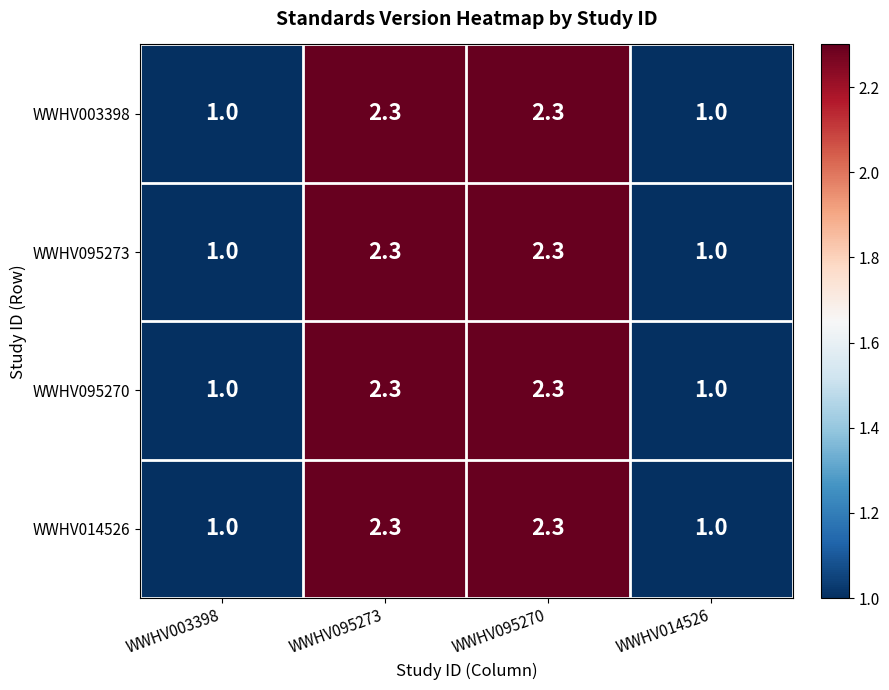

Reading right to left, what are all the values shown in this chart?

WWHV003398: WWHV014526=1.0	WWHV095270=2.3	WWHV095273=2.3	WWHV003398=1.0
WWHV095273: WWHV014526=1.0	WWHV095270=2.3	WWHV095273=2.3	WWHV003398=1.0
WWHV095270: WWHV014526=1.0	WWHV095270=2.3	WWHV095273=2.3	WWHV003398=1.0
WWHV014526: WWHV014526=1.0	WWHV095270=2.3	WWHV095273=2.3	WWHV003398=1.0